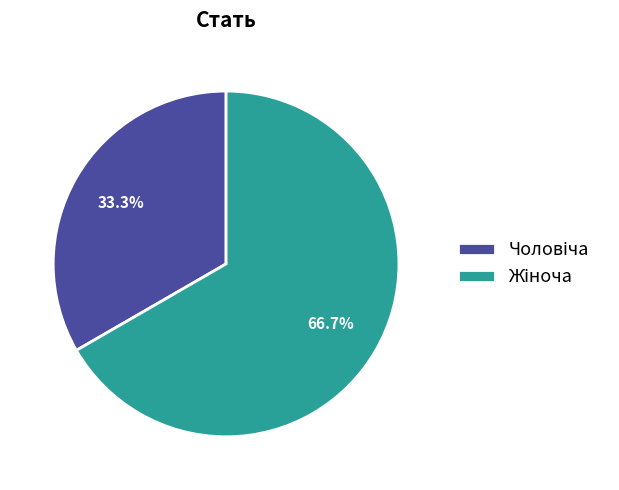

How many segments does this pie chart have?

2